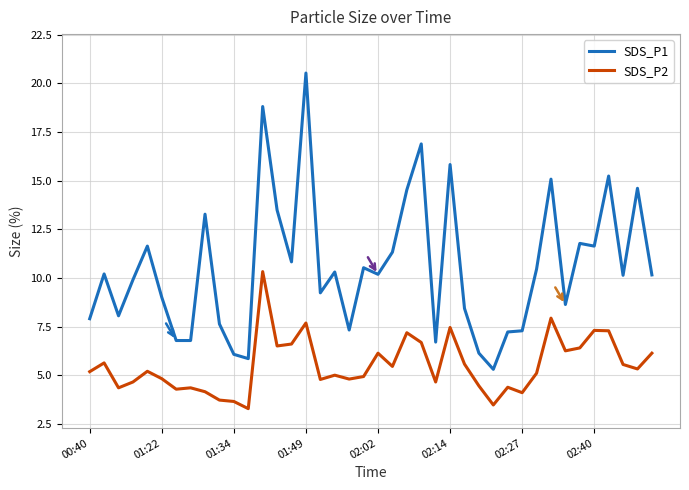

True or false: SDS_P1 and SDS_P2 cross at least once.

False